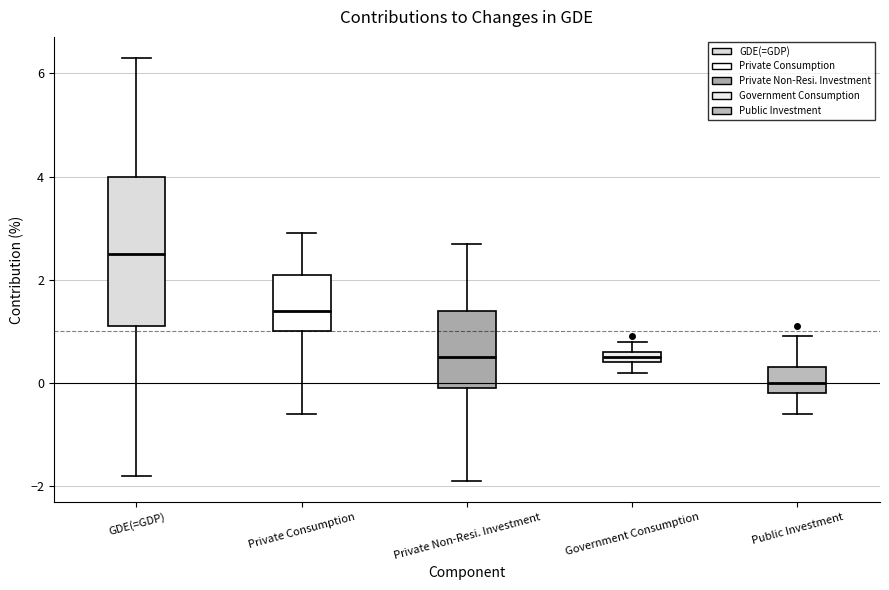

Which box is the tallest, from its lower edge to its upper edge?

GDE(=GDP)